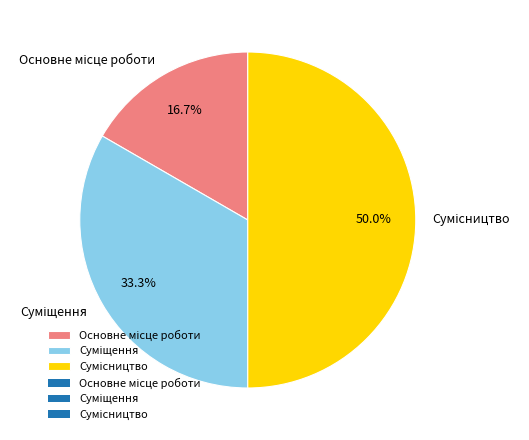

To the nearest percent, what portion does Суміщення represent?

33%